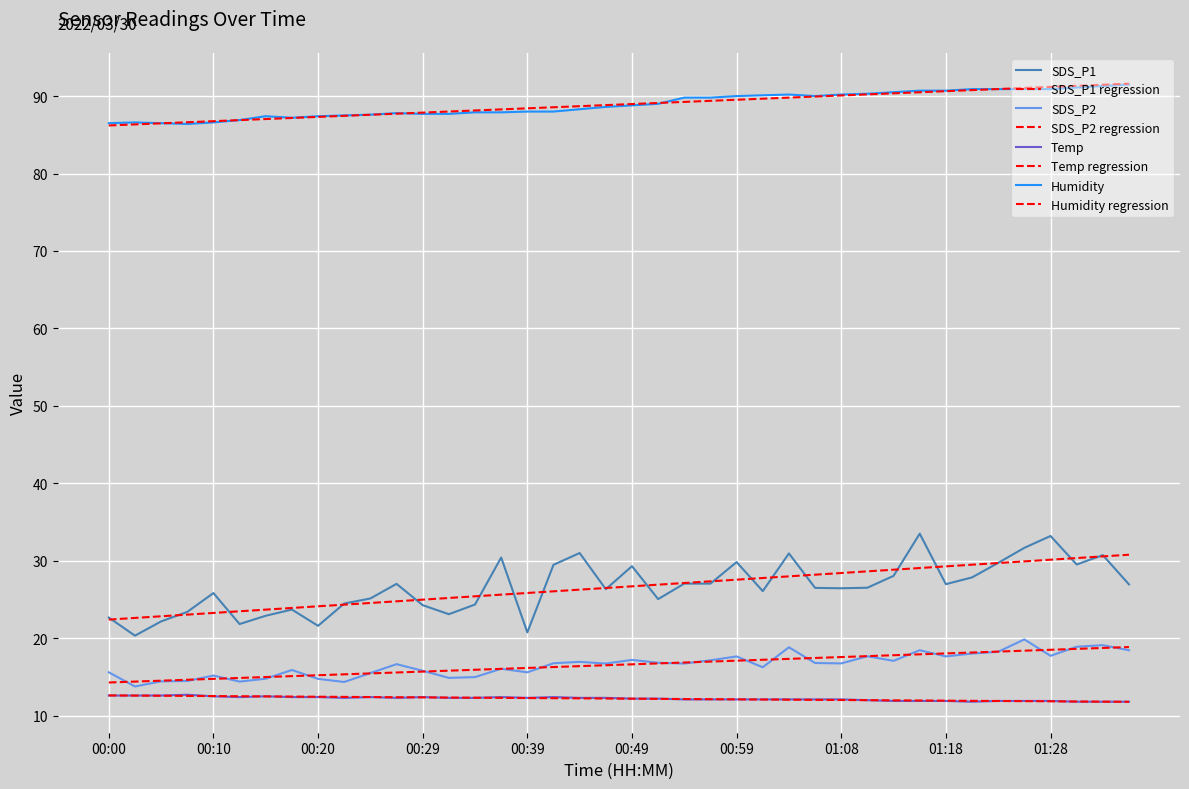

At which label does Temp reach its minimum?

01:21